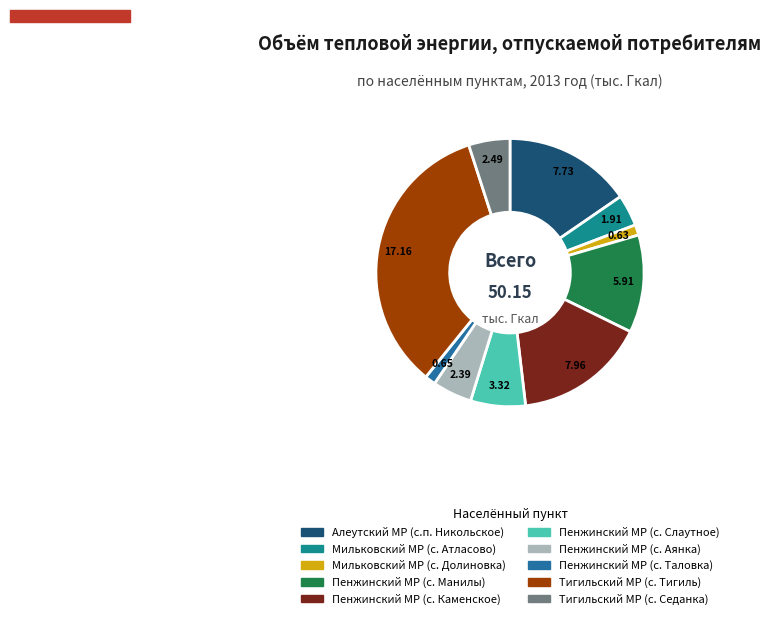

What portion of the pie excludes Мильковский МР (с. Атласово)?

96.2%